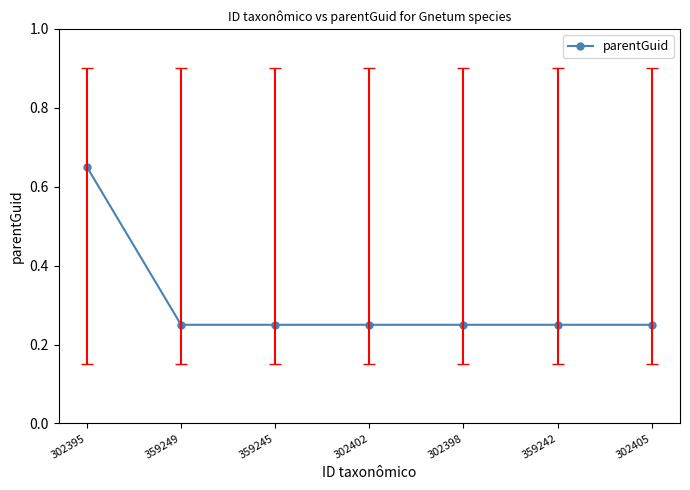

What is the difference between the maximum and minimum values?

0.4